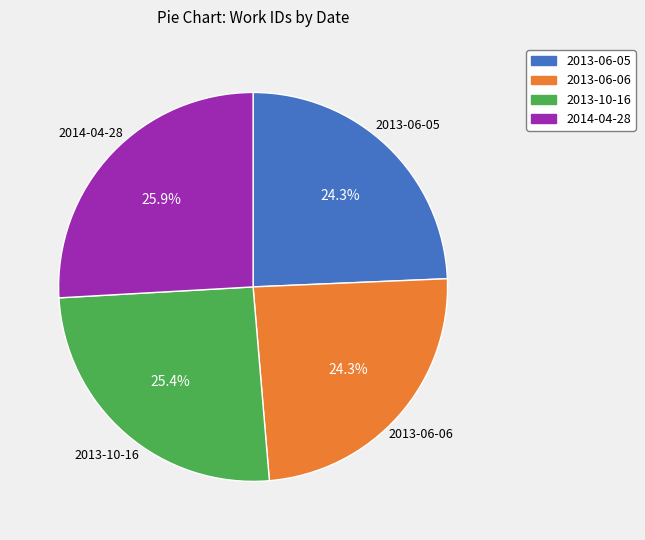

Do 2013-06-06 and 2013-10-16 together represent more than half of the pie?

No